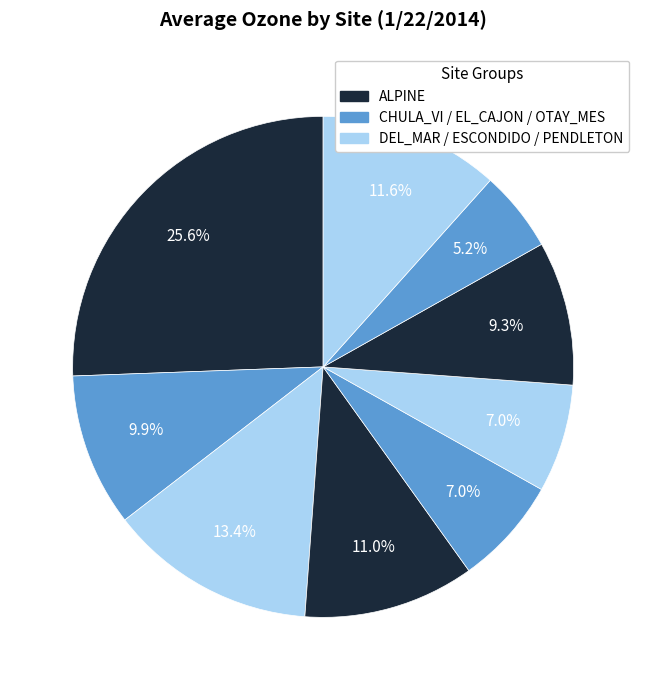

How many segments does this pie chart have?

9